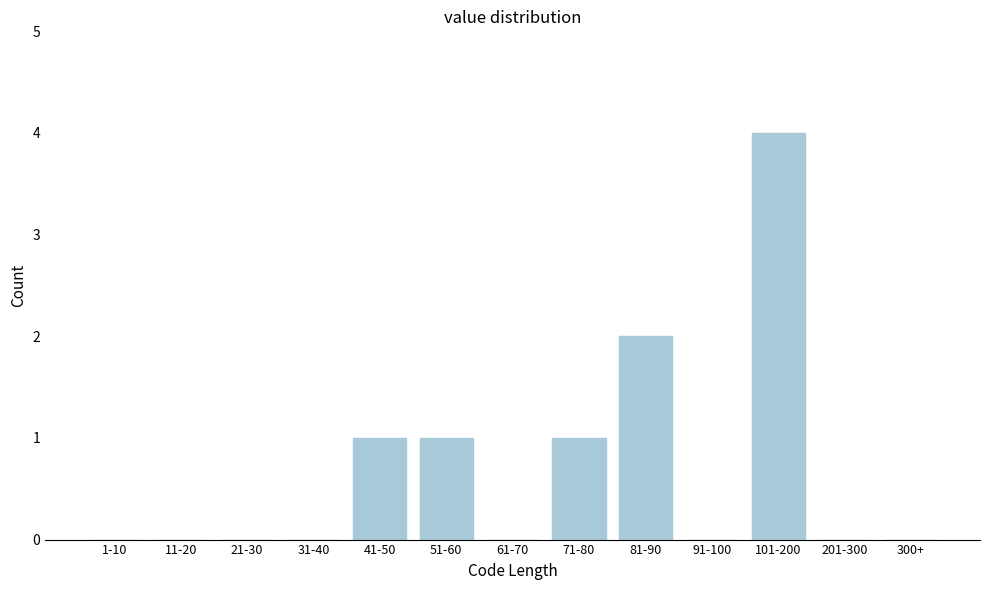

Reading left to right, extract all data points from this chart.

1-10=0	11-20=0	21-30=0	31-40=0	41-50=1	51-60=1	61-70=0	71-80=1	81-90=2	91-100=0	101-200=4	201-300=0	300+=0